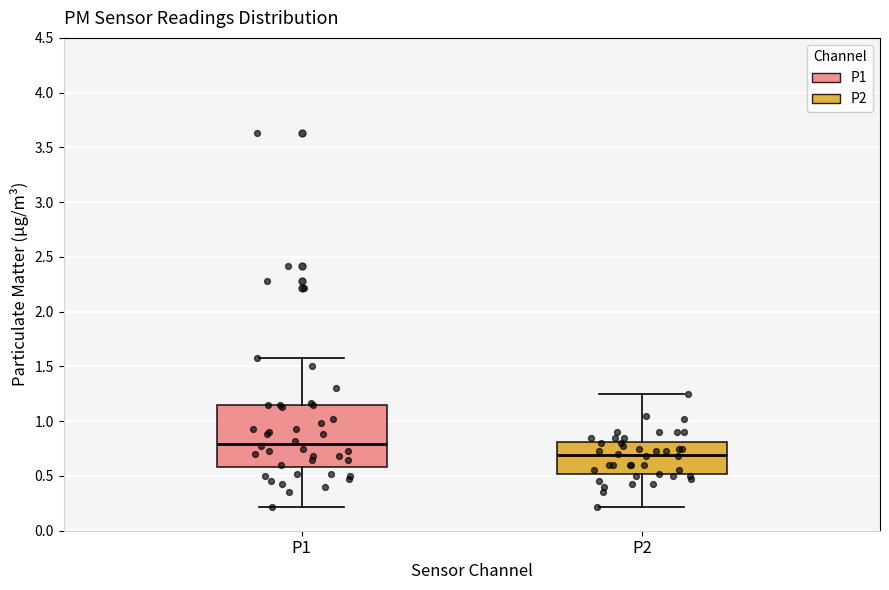

Which box is the tallest, from its lower edge to its upper edge?

P1